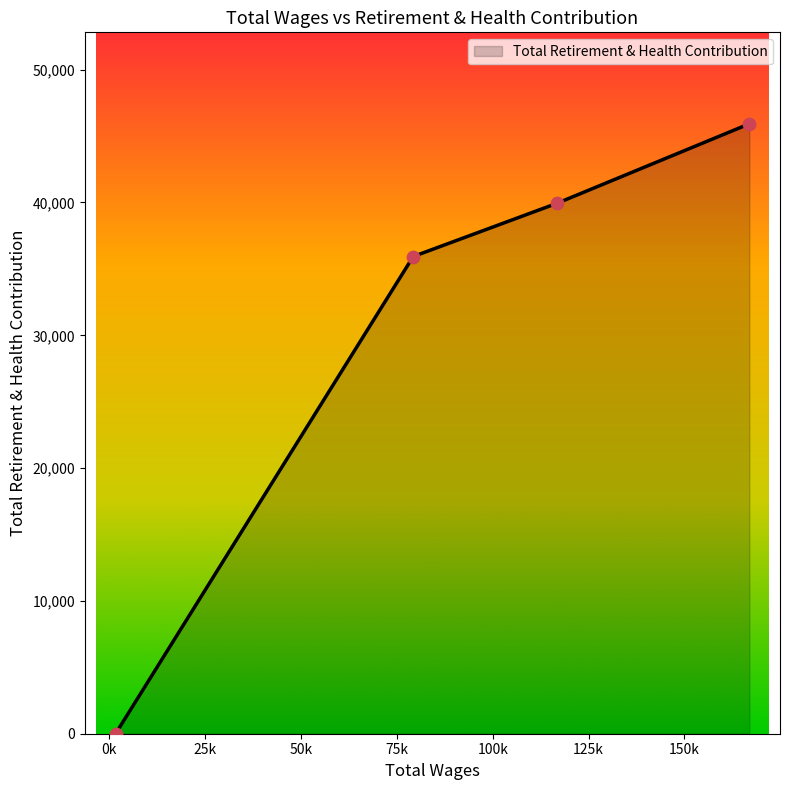

What is the average value?

30449